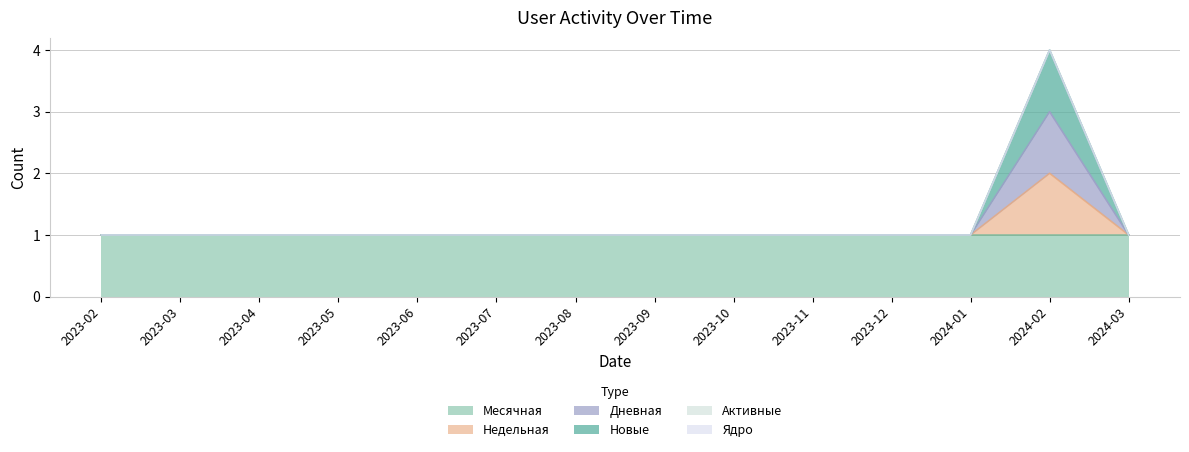

How many Дневная values are between 1 and 2?

13